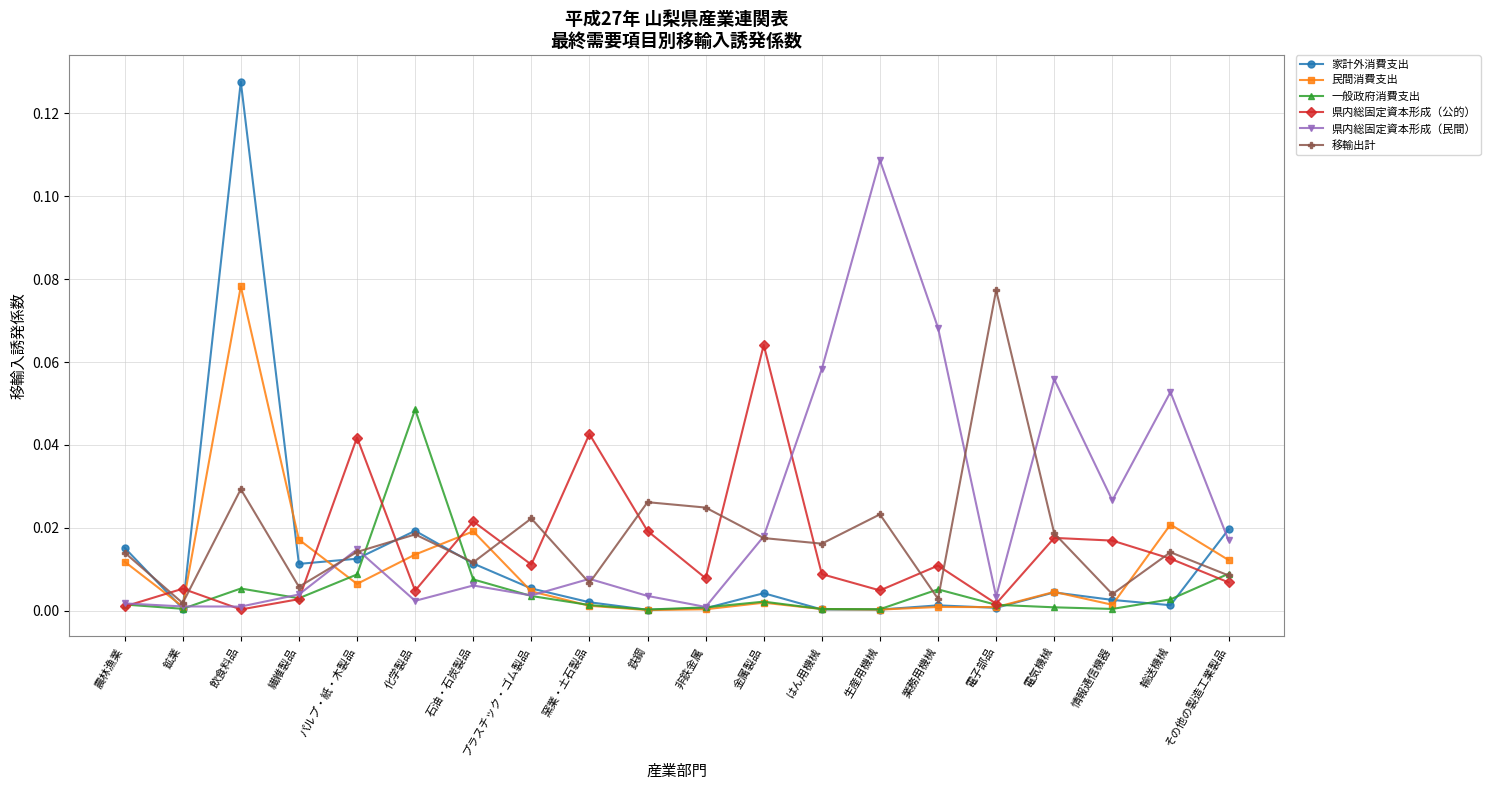

How many series are shown in this chart?

6